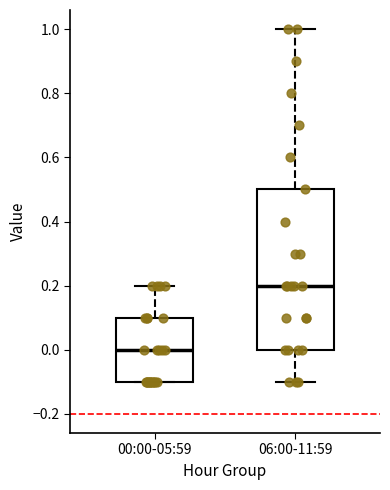

Reading left to right, read every box against the y-axis: the position of its median line, the range the box covers, and the ends of its whiskers. The values are not printed on the chart, so give them approximately, as read against the axis.

00:00-05:59: median 0.0, box -0.1 to 0.1, whiskers -0.1 to 0.2
06:00-11:59: median 0.2, box 0.0 to 0.5, whiskers -0.1 to 1.0